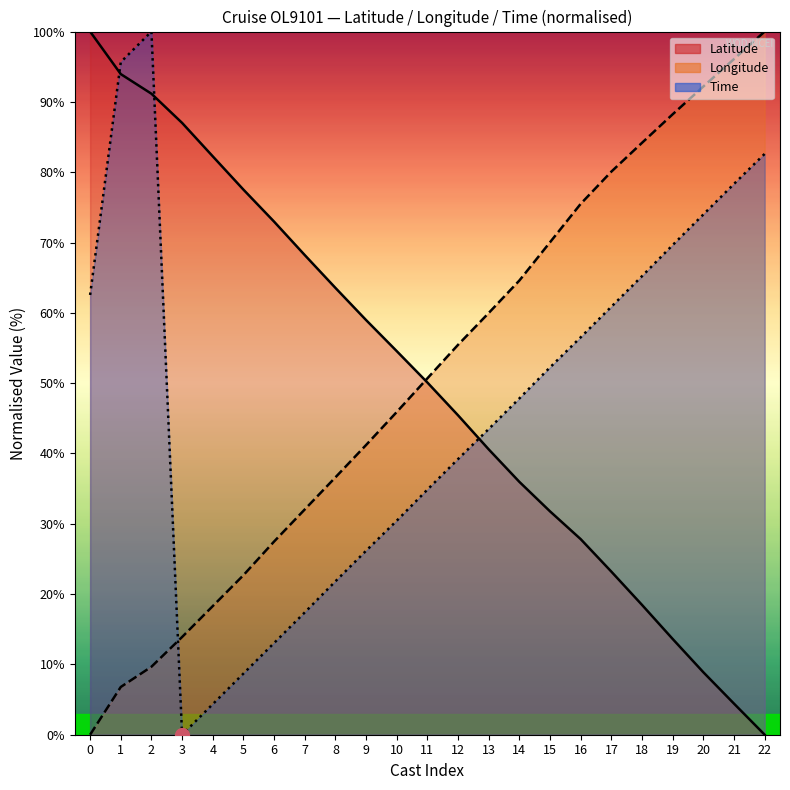

What are all the series names shown in the legend?

Latitude, Longitude, Time